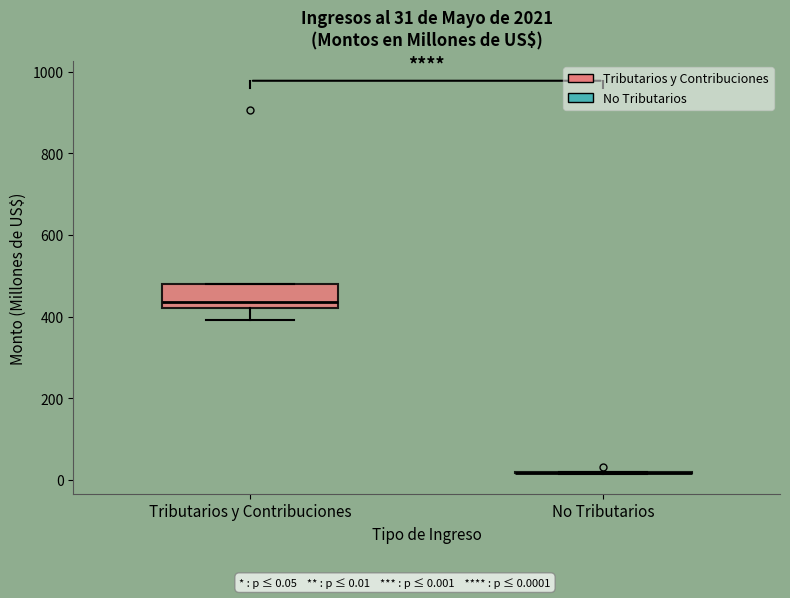

Comparing the boxes themselves (not the whiskers), which one is the tallest?

Tributarios y Contribuciones